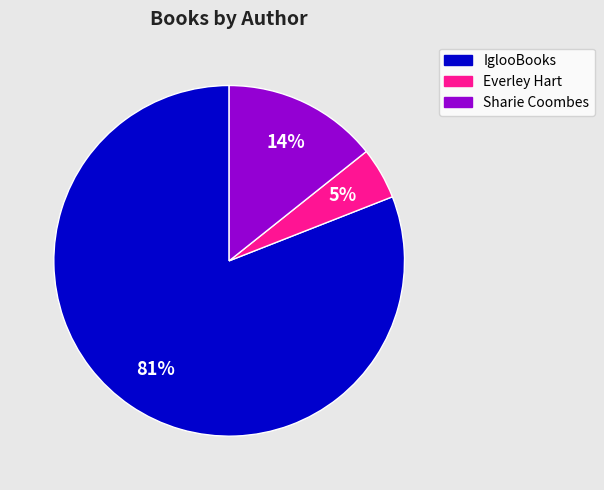

Is there a majority slice in this chart?

Yes